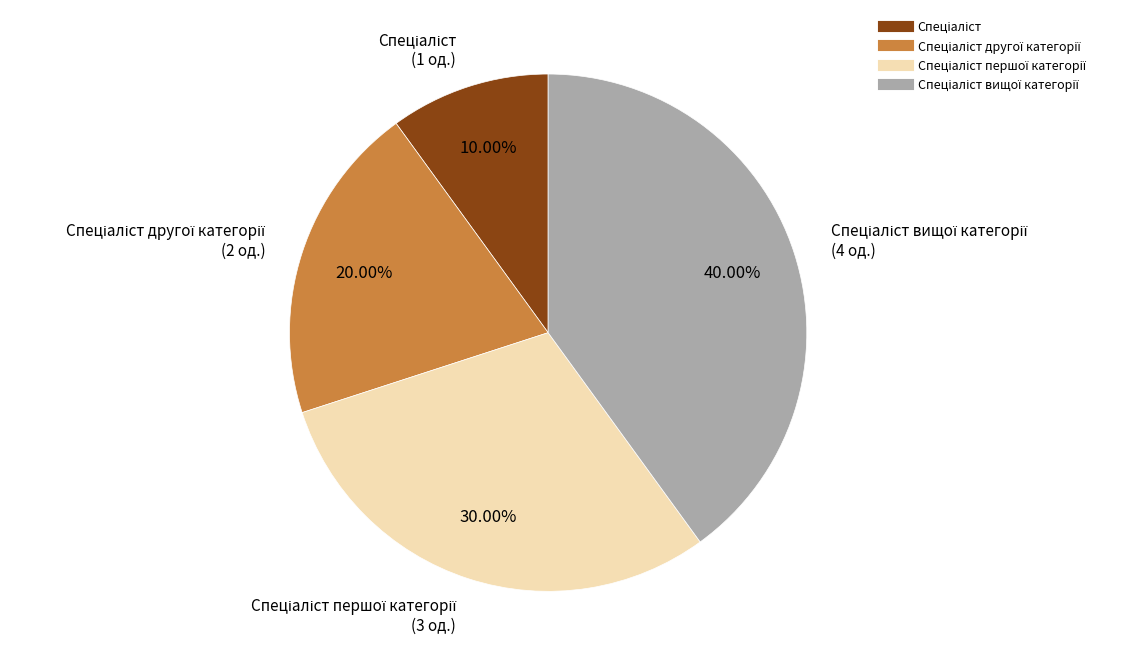

Is there any slice that represents more than half of the pie?

No